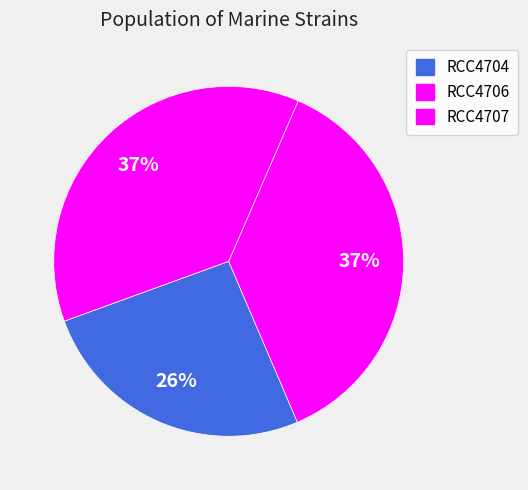

The RCC4706 slice represents 47% of the pie. True or false?

False